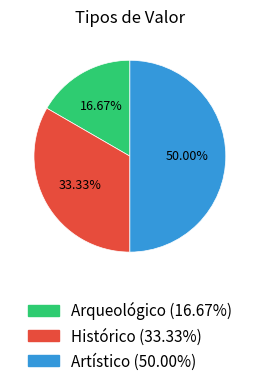

Count the number of slices in the pie.

3